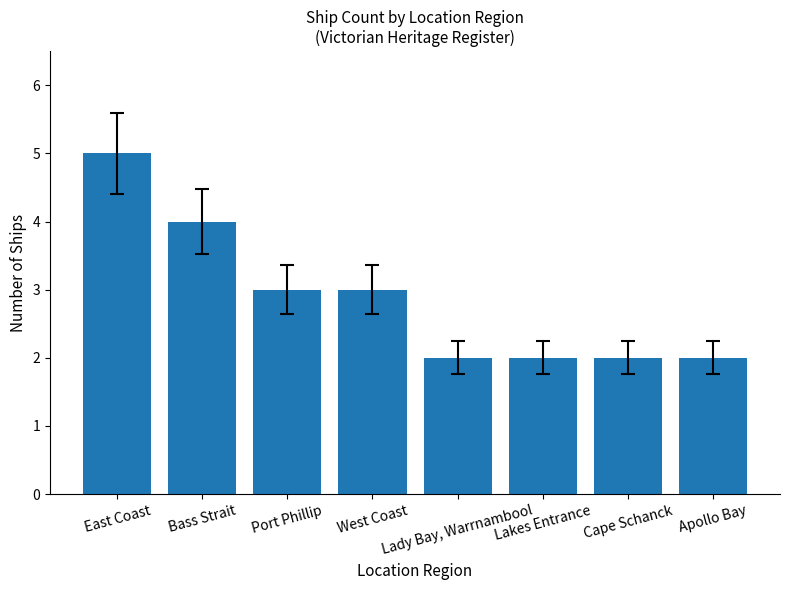

How many values are below 3?

4